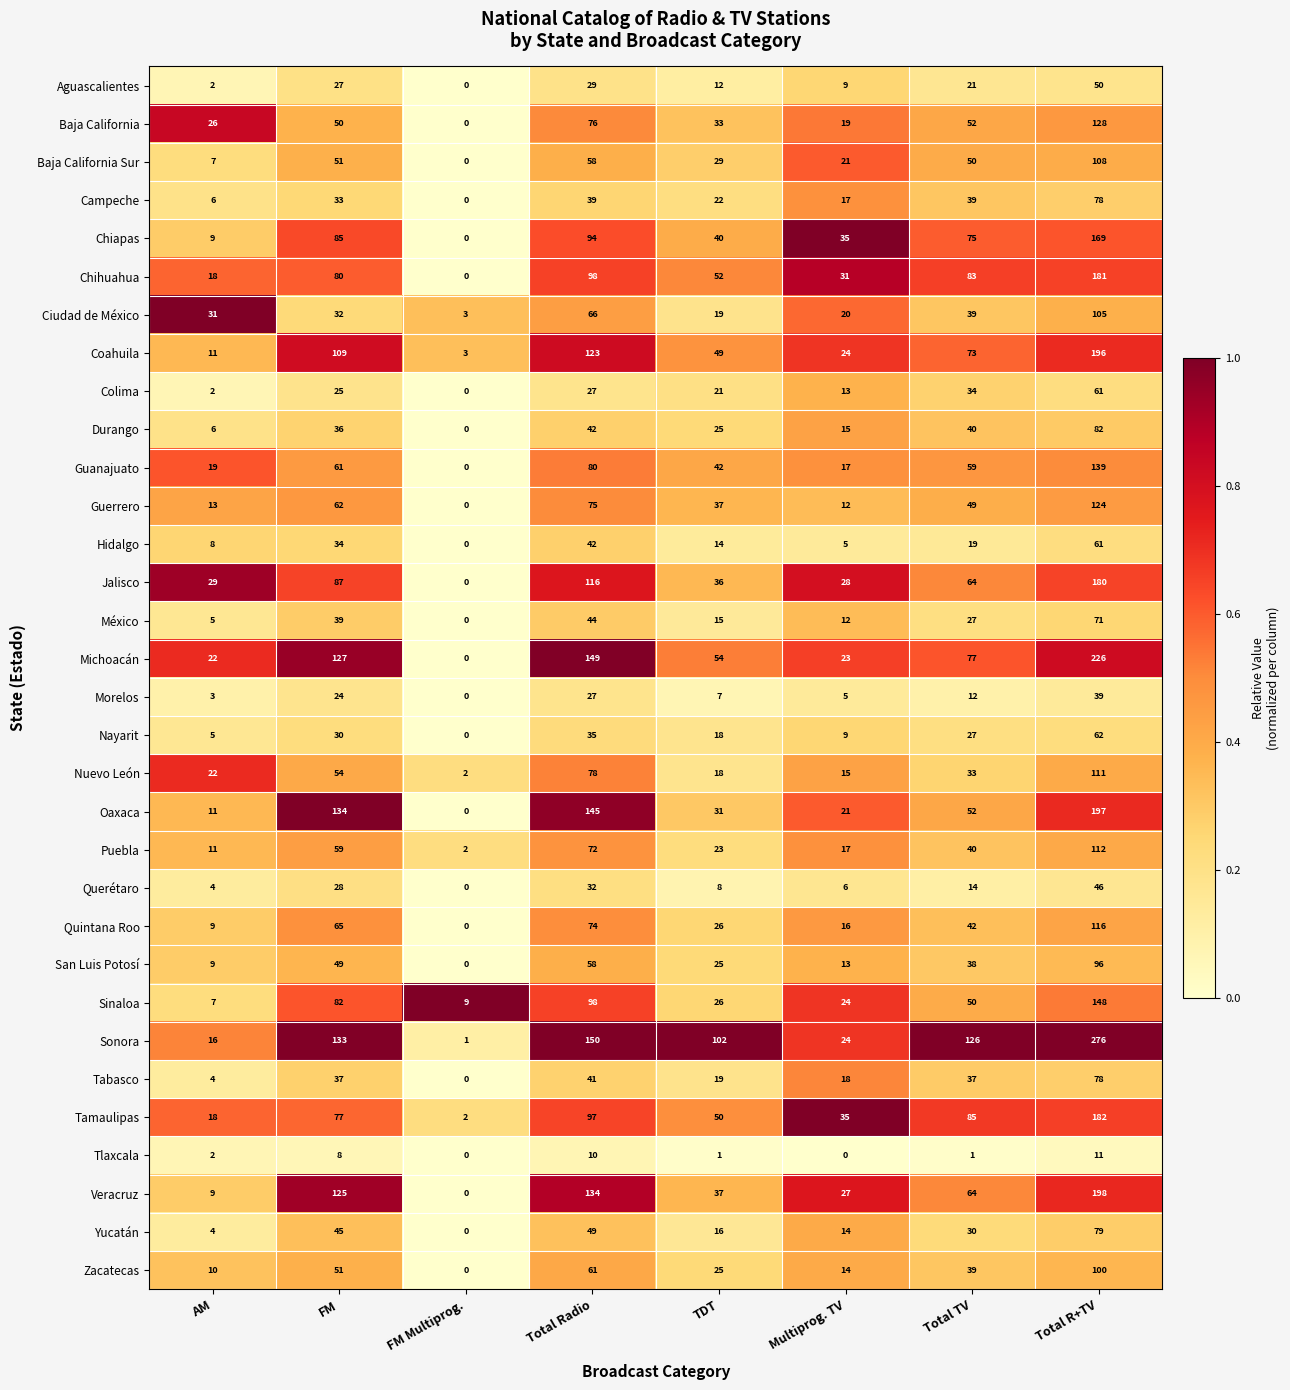

How many categories are shown in the chart?

8